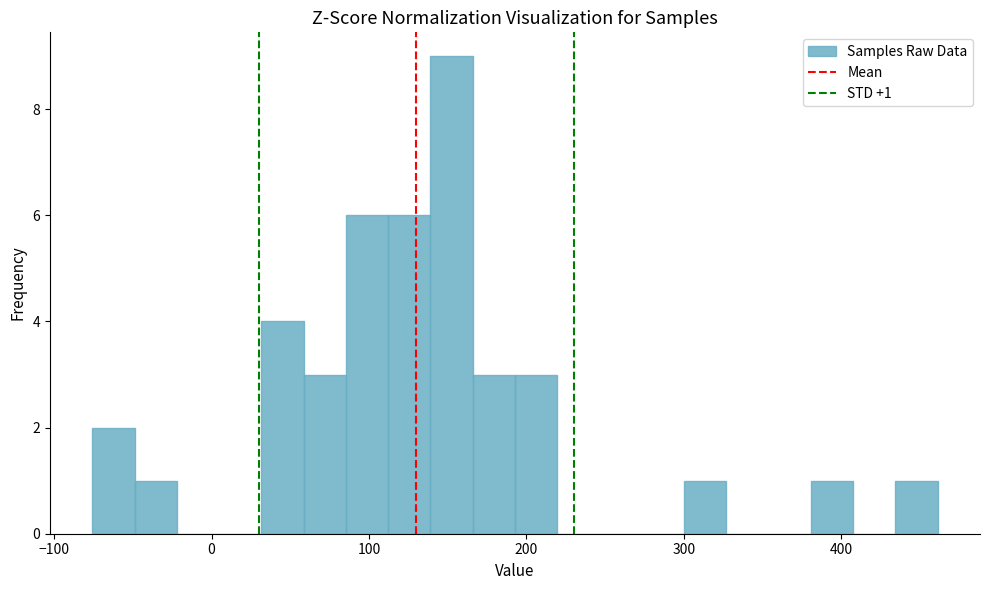

Read against the x-axis, roughly where is the centre of the tallest bar?

150